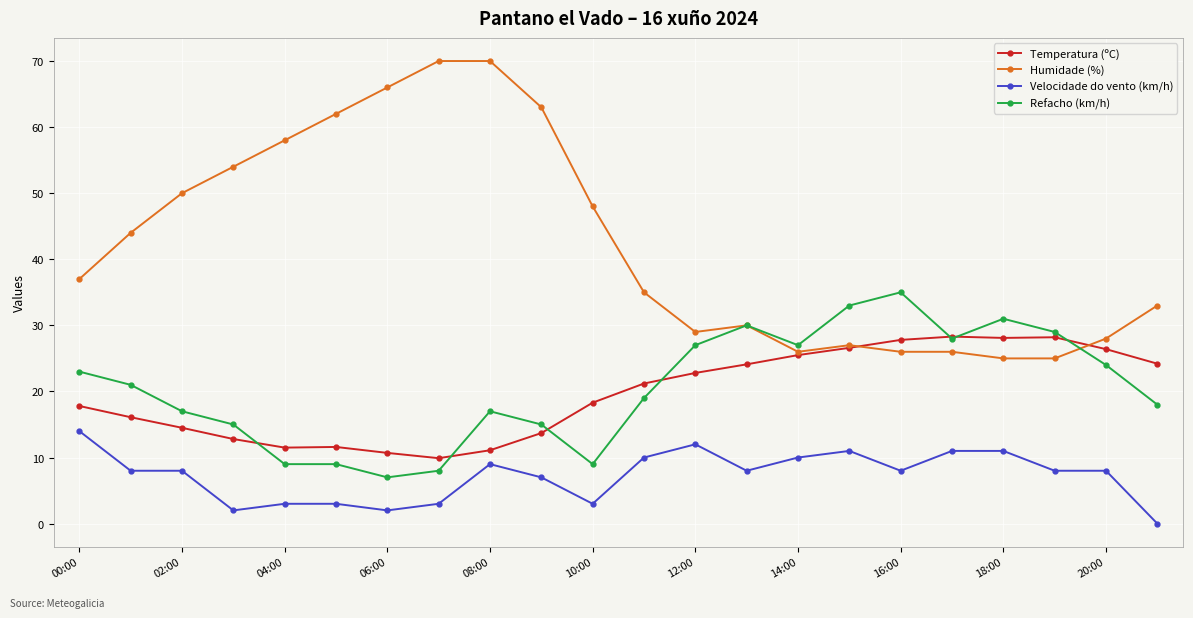

True or false: Velocidade do vento (km/h) and Refacho (km/h) intersect in this chart.

False